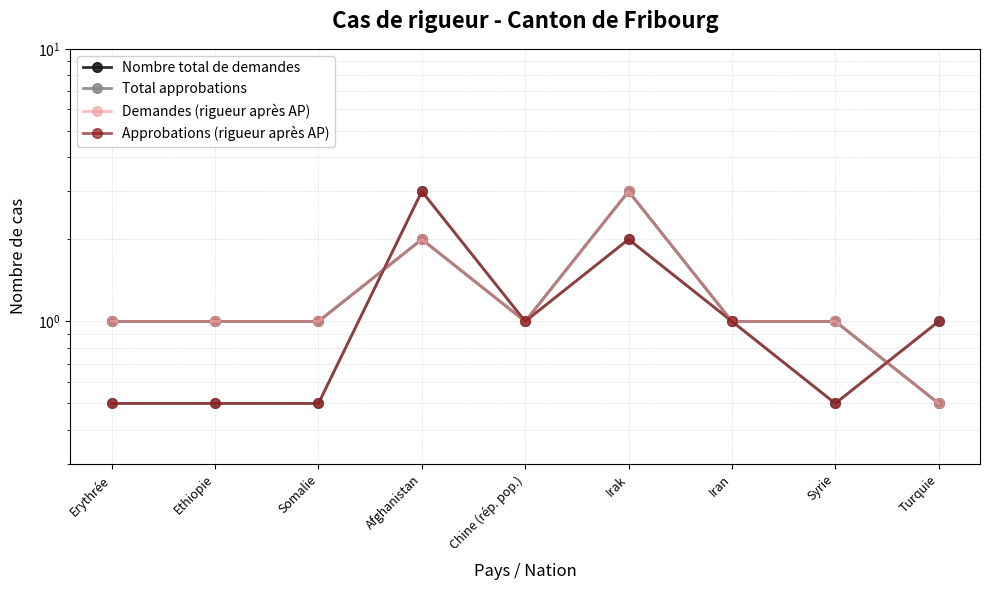

Reading left to right, transcribe all the data shown in this chart.

Nombre total de demandes: Erythrée=1.0	Ethiopie=1.0	Somalie=1.0	Afghanistan=2.0	Chine (rép. pop.)=1.0	Irak=3.0	Iran=1.0	Syrie=1.0	Turquie=0.5
Total approbations: Erythrée=0.5	Ethiopie=0.5	Somalie=0.5	Afghanistan=3.0	Chine (rép. pop.)=1.0	Irak=2.0	Iran=1.0	Syrie=0.5	Turquie=1.0
Demandes (rigueur après AP): Erythrée=1.0	Ethiopie=1.0	Somalie=1.0	Afghanistan=2.0	Chine (rép. pop.)=1.0	Irak=3.0	Iran=1.0	Syrie=1.0	Turquie=0.5
Approbations (rigueur après AP): Erythrée=0.5	Ethiopie=0.5	Somalie=0.5	Afghanistan=3.0	Chine (rép. pop.)=1.0	Irak=2.0	Iran=1.0	Syrie=0.5	Turquie=1.0